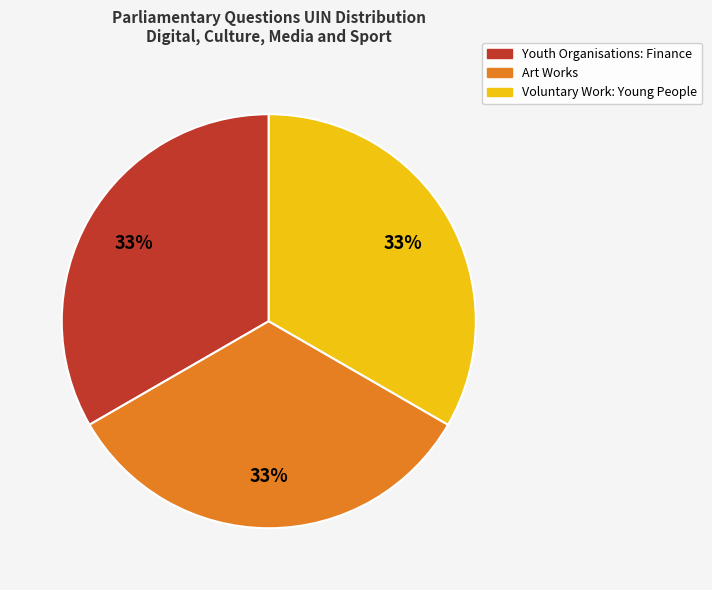

What percentage is the Youth Organisations: Finance slice, to the nearest percent?

33%